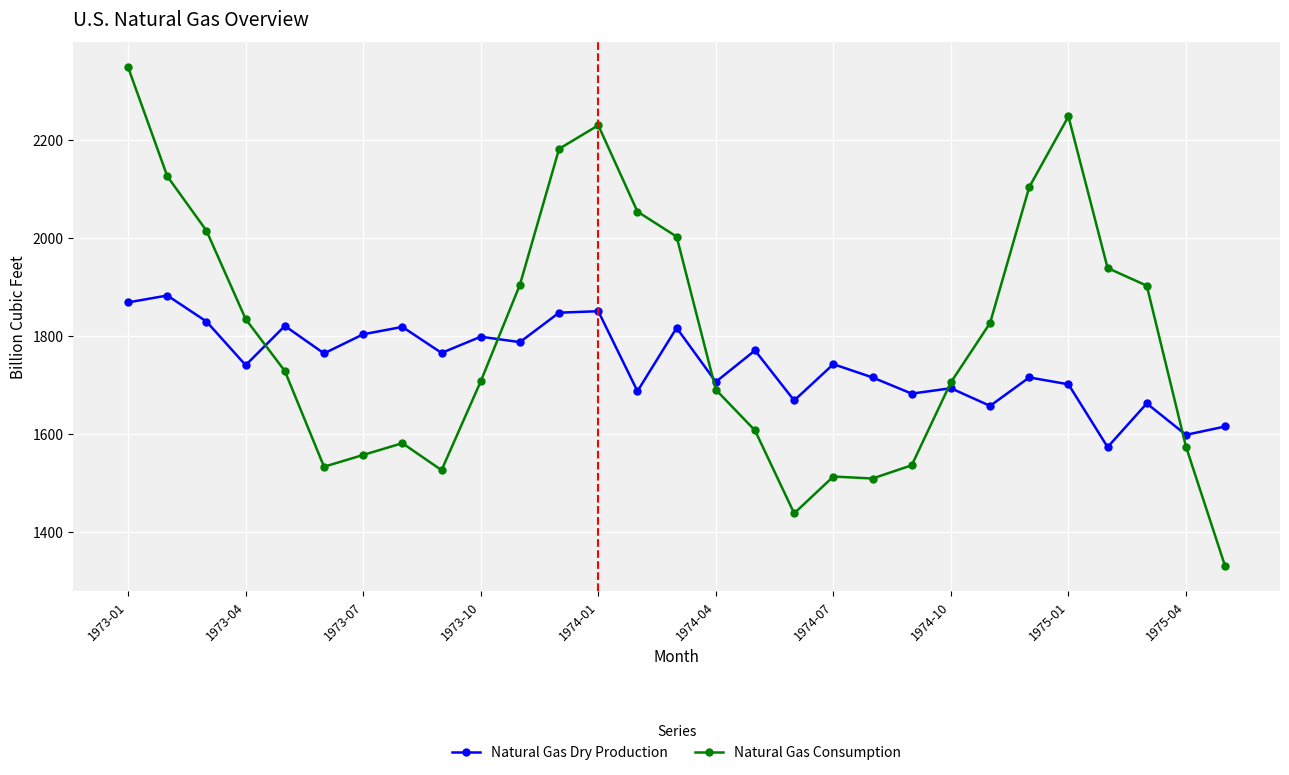

Which series has the widest spread of values?

Natural Gas Consumption